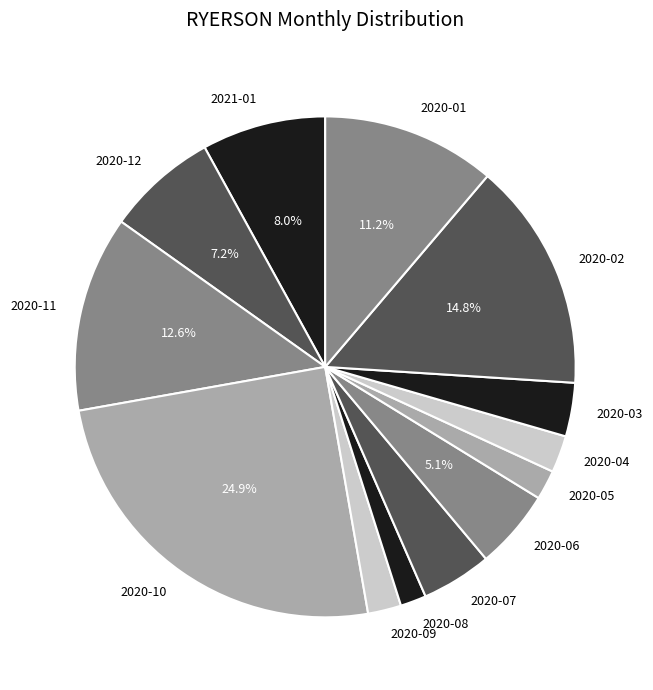

Does any single category account for the majority?

No